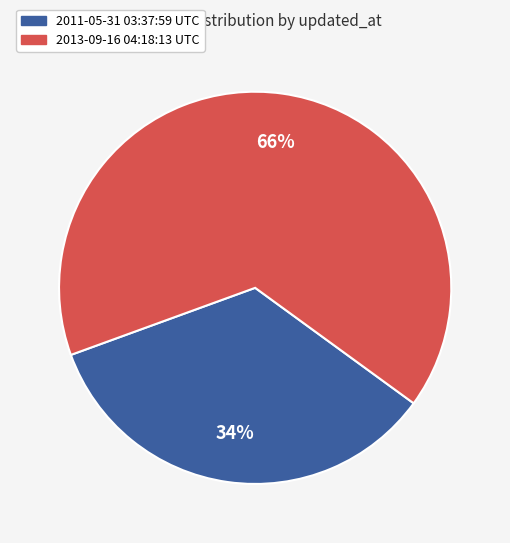

Which category has the smallest portion of the pie?

2011-05-31 03:37:59 UTC